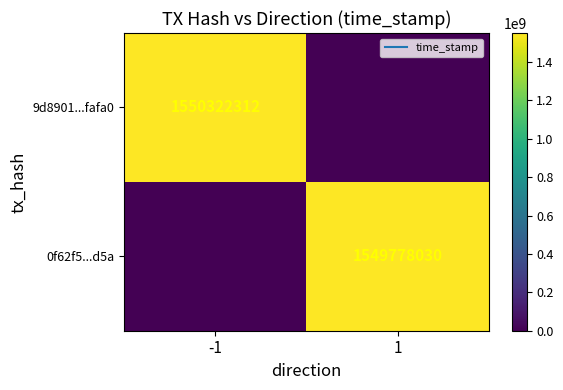

At which category does the chart reach its peak across all series?

-1